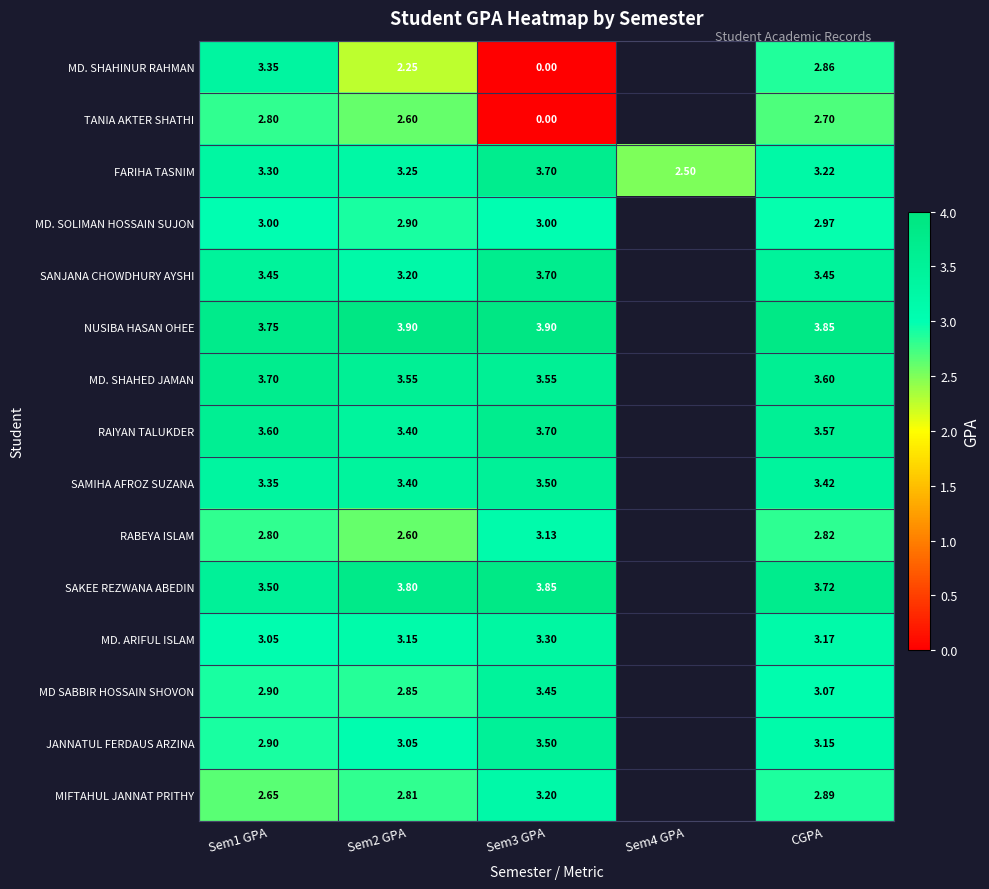

Which has a higher value, Sem1 GPA or Sem3 GPA?

Sem1 GPA